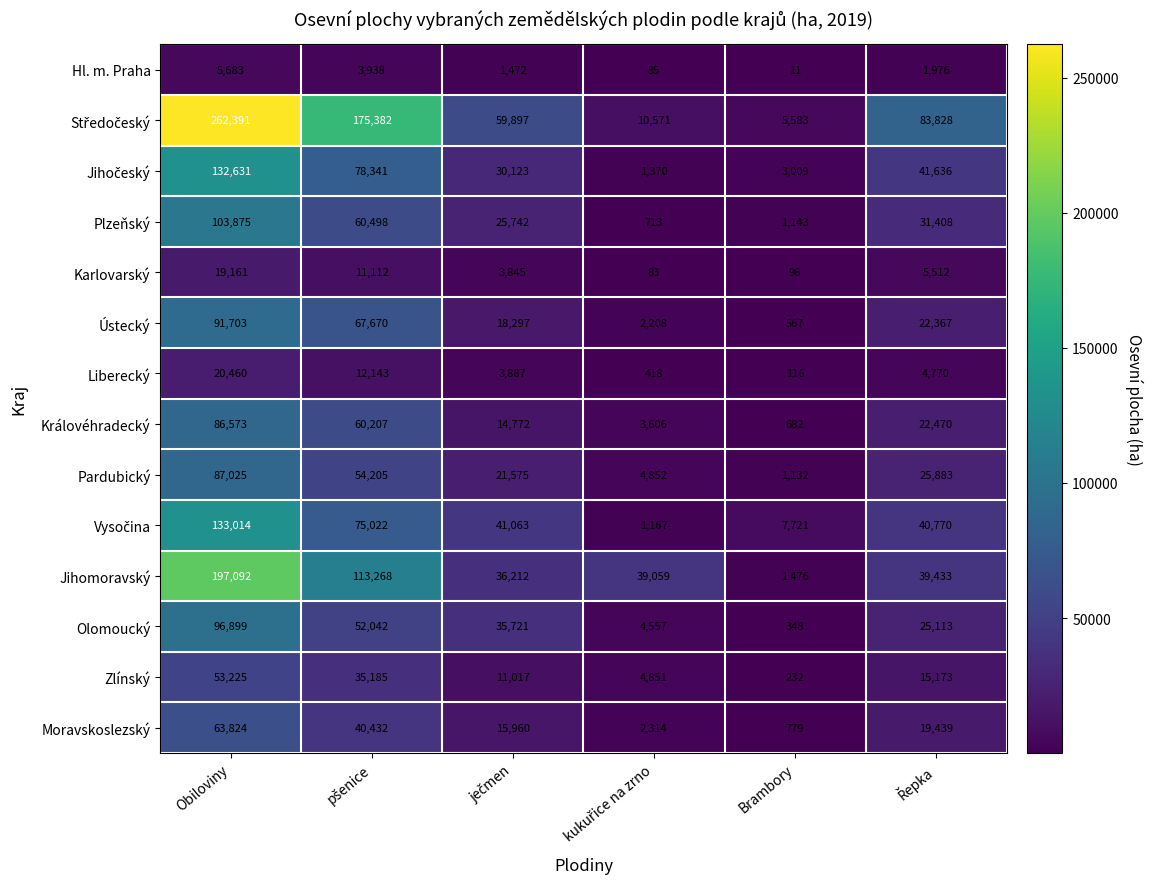

How many distinct data groups are displayed?

14